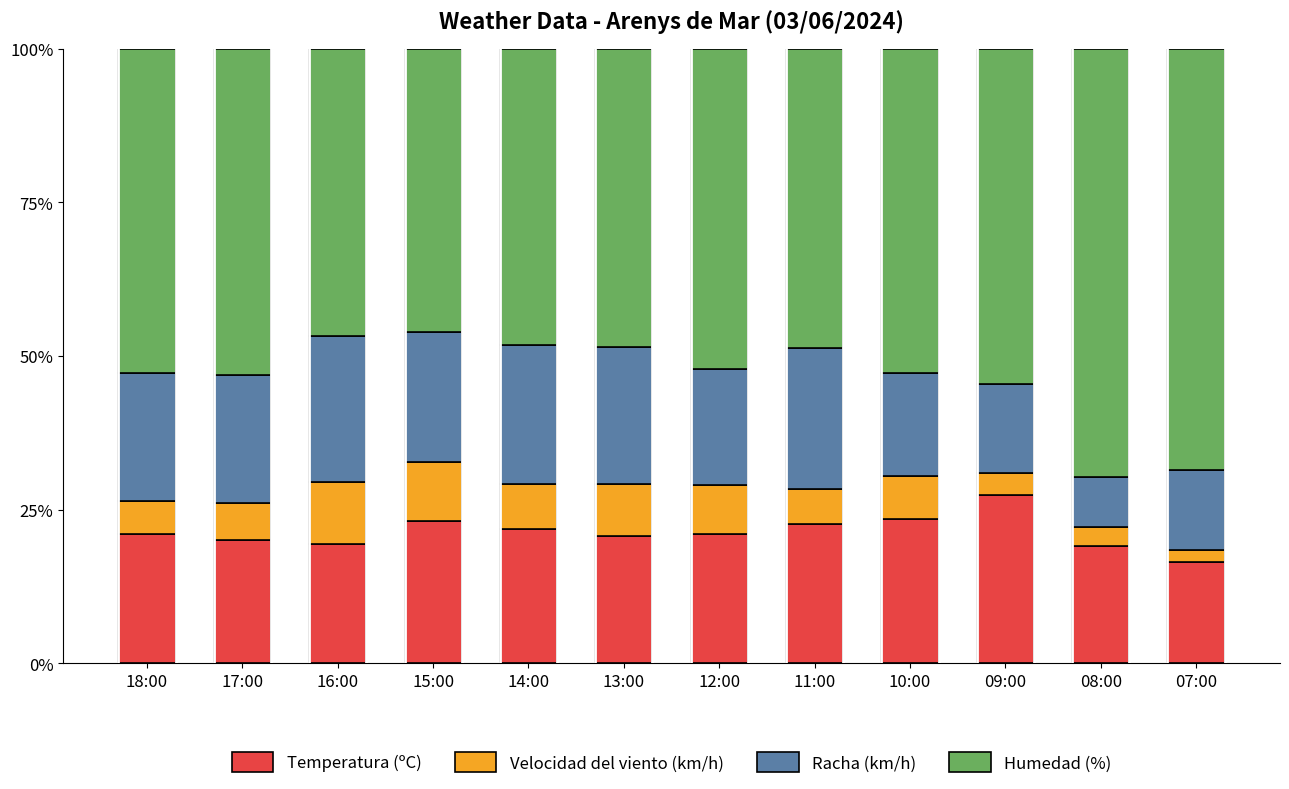

What is the value of the Temperatura (ºC) bar at the 9th from the left?

23.5